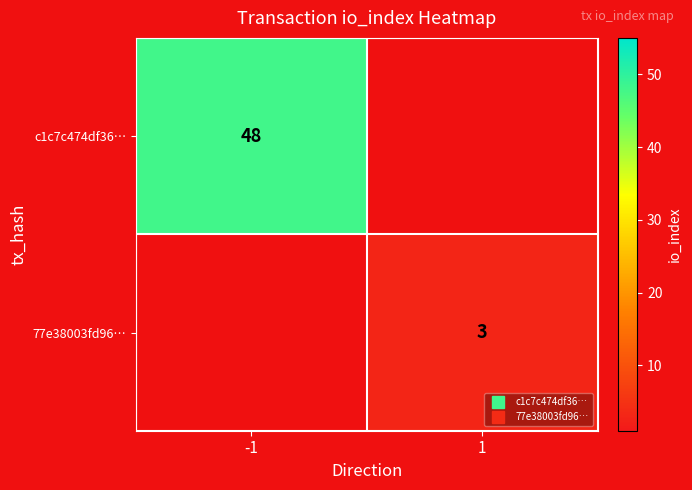

Is it true that 77e38003fd96… equals 1 at 1?

False